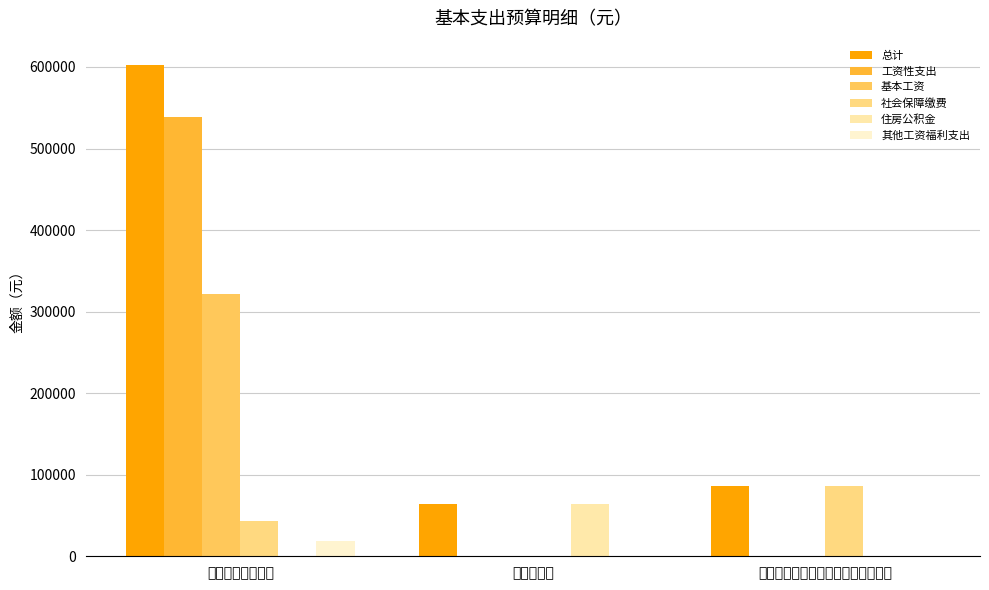

What is the average value of the 基本工资 series?

107332.0